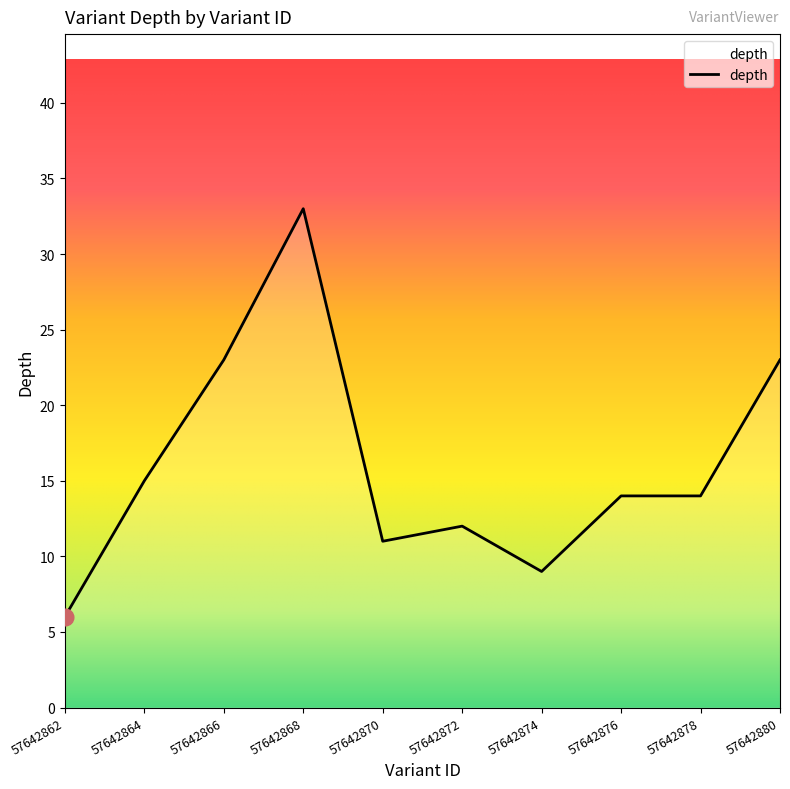

What is the difference between the maximum and minimum values?

27